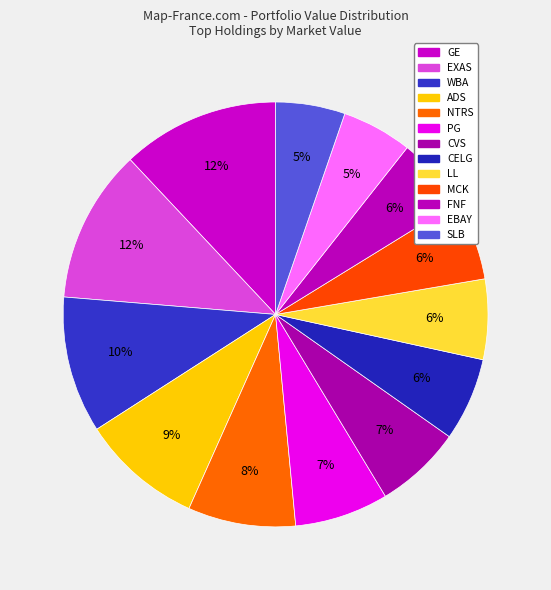

What portion of the pie excludes LL?

93.9%